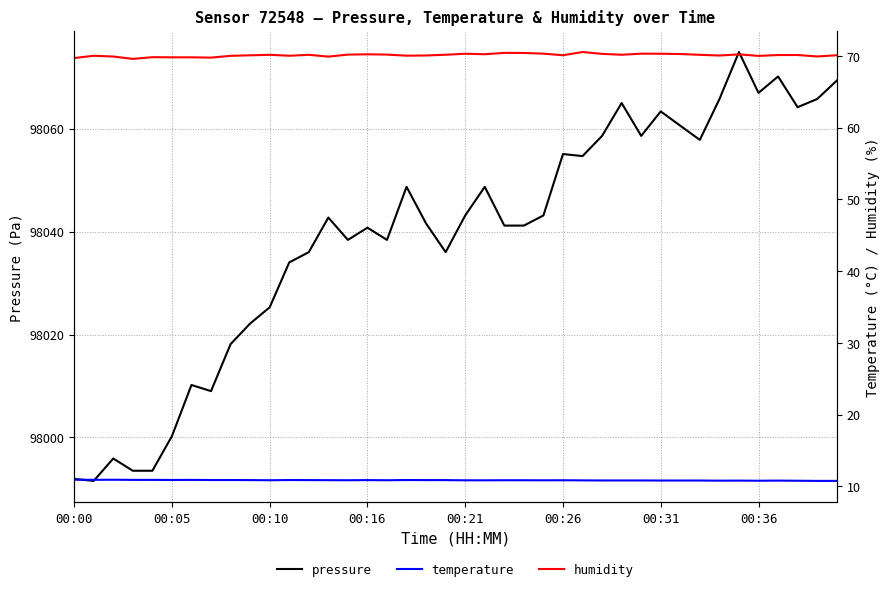

What is the sum of all humidity values?

2804.6